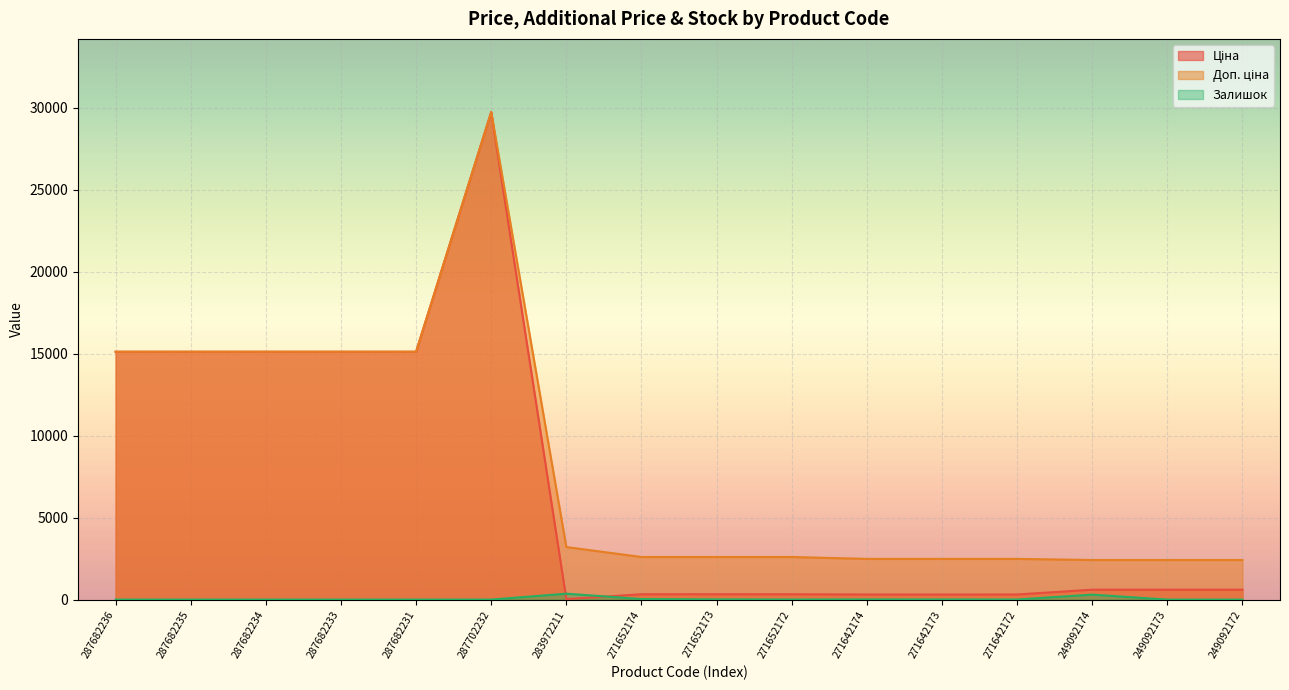

What is the value of the Залишок point at the 11th from the left?

10.0